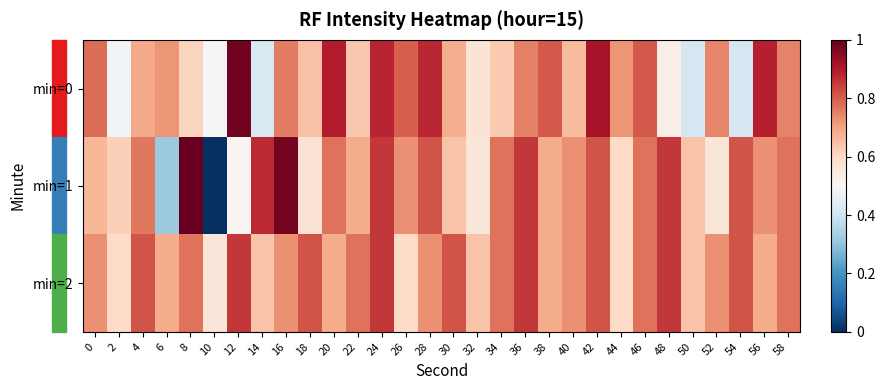

List the series in order of their peak value, highest first.

min=1, min=0, min=2